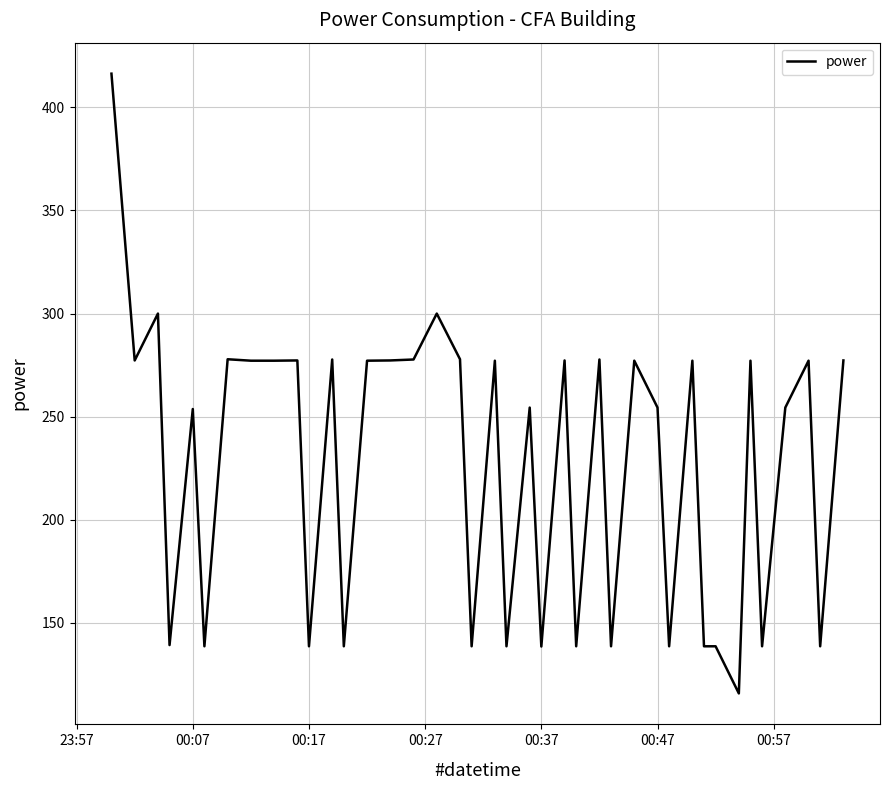

What is the maximum value shown in the chart?

416.4